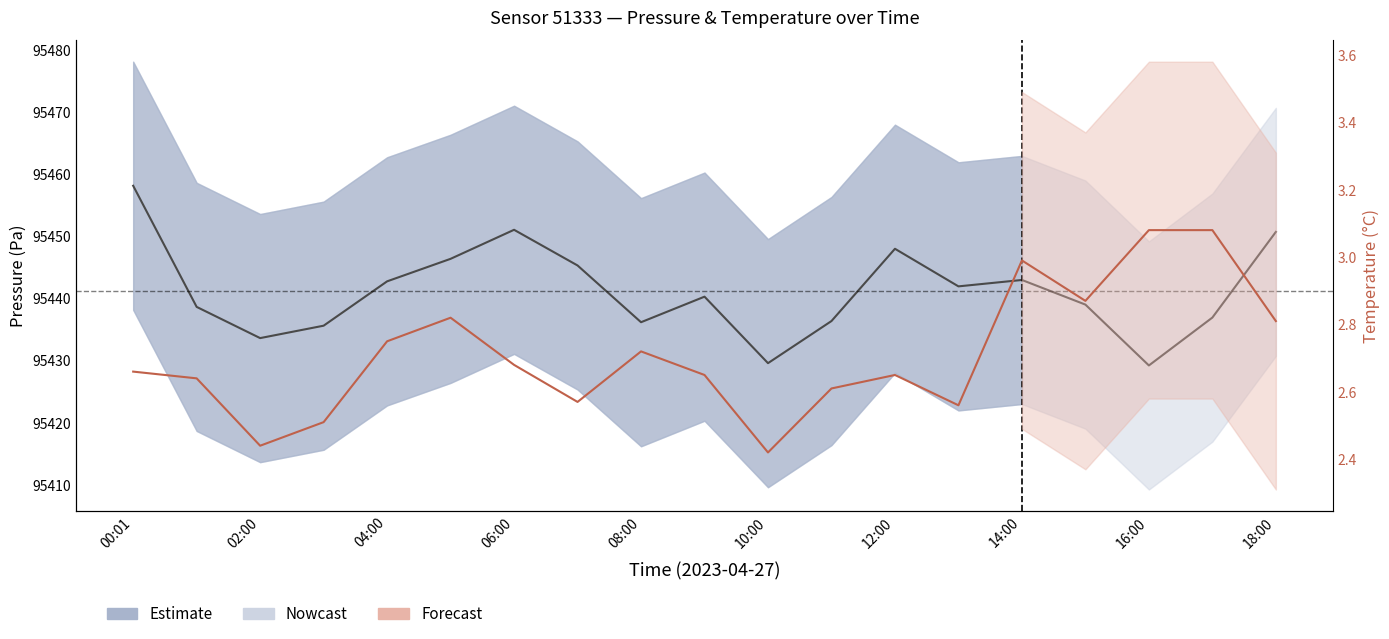

Is the value of Temperature at 14 greater than the value of Pressure at 14:00?

No